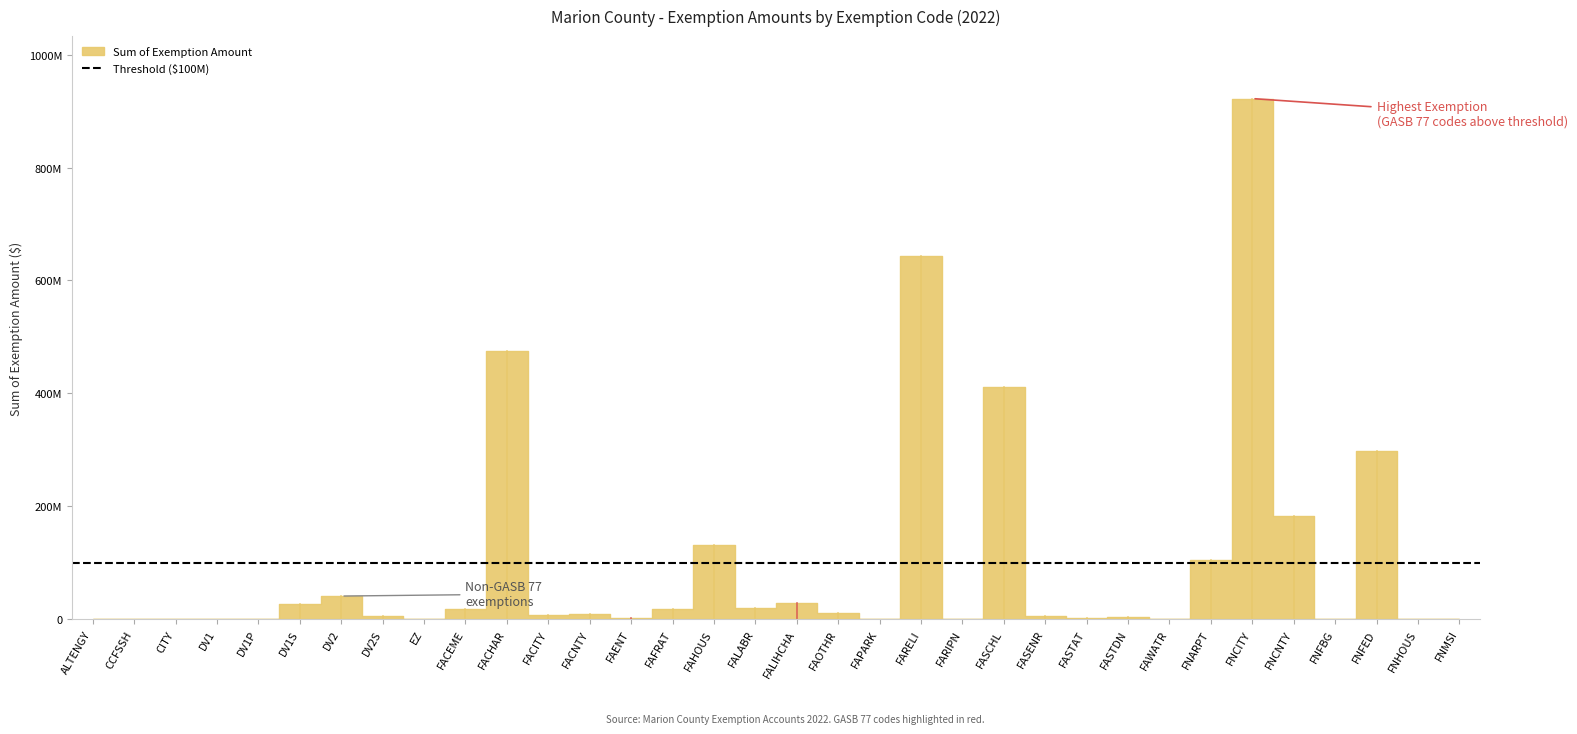

The value at FALIHCHA is 27701530. True or false?

True